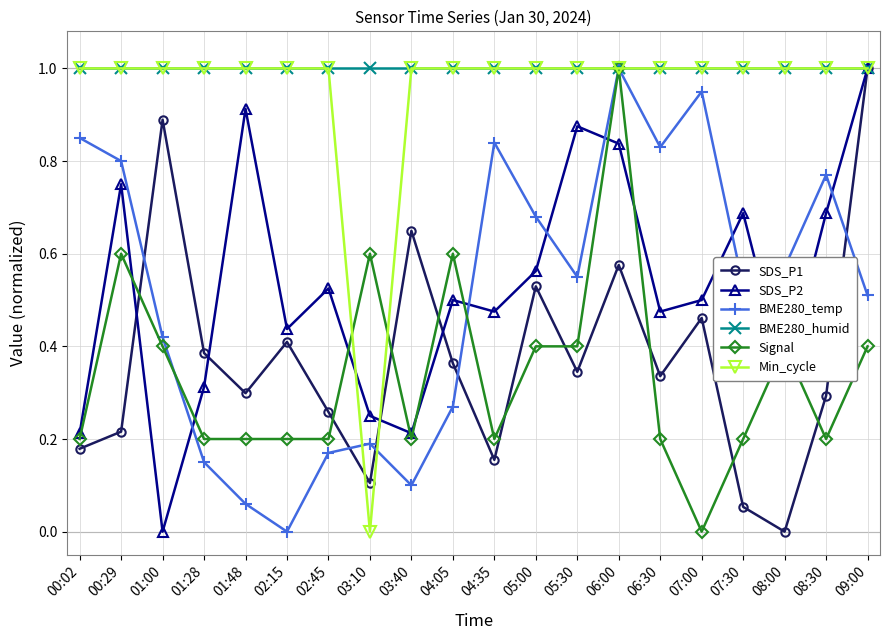

True or false: SDS_P2 and Signal cross at least once.

True